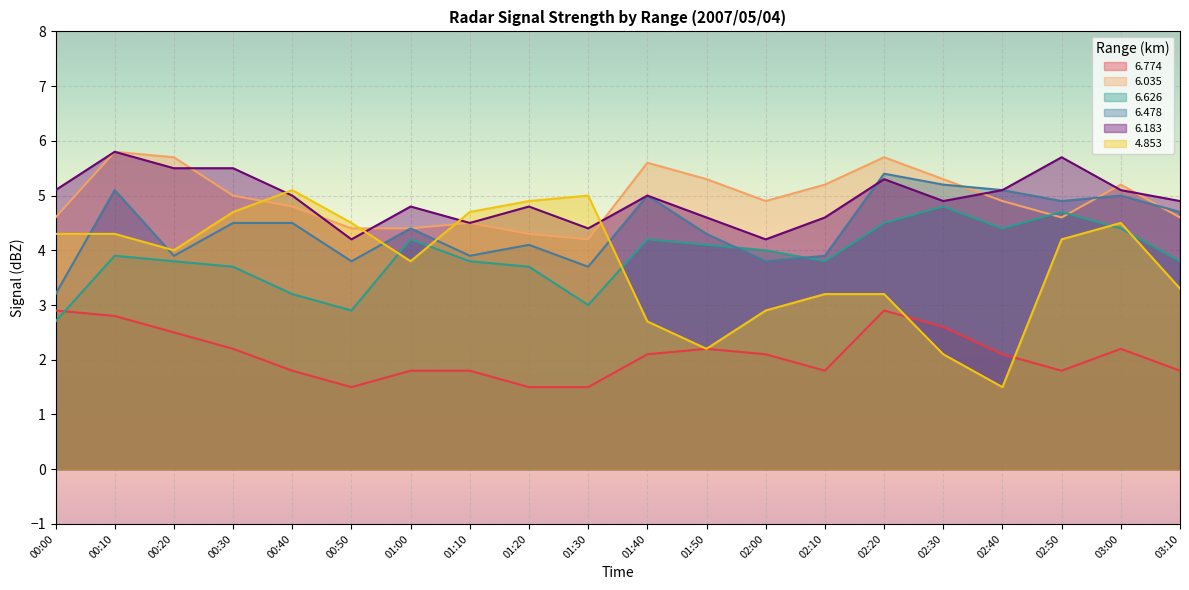

What is the sum of the   6.035 values at 03:00 and 02:30?

10.5